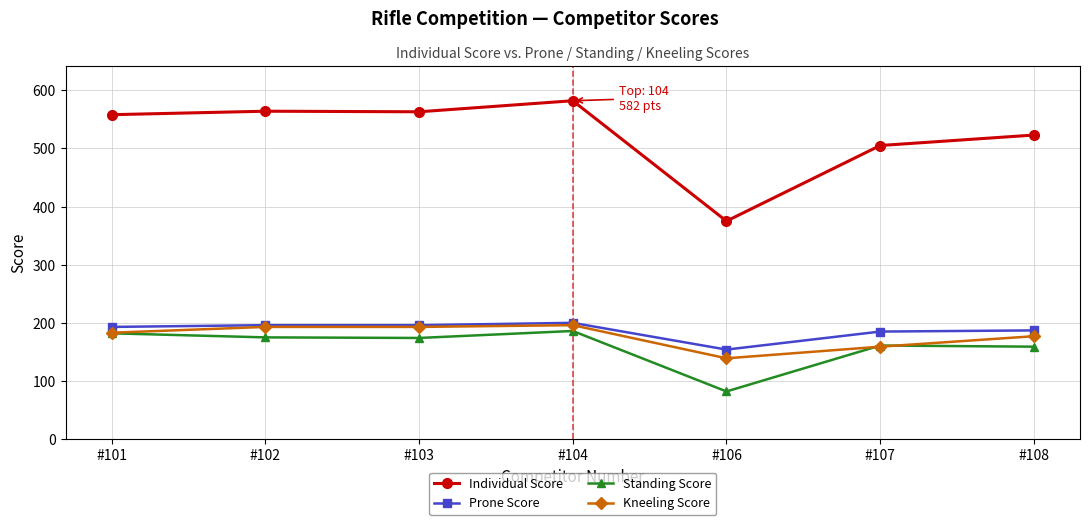

The value of Individual Score at #107 is 813. True or false?

False